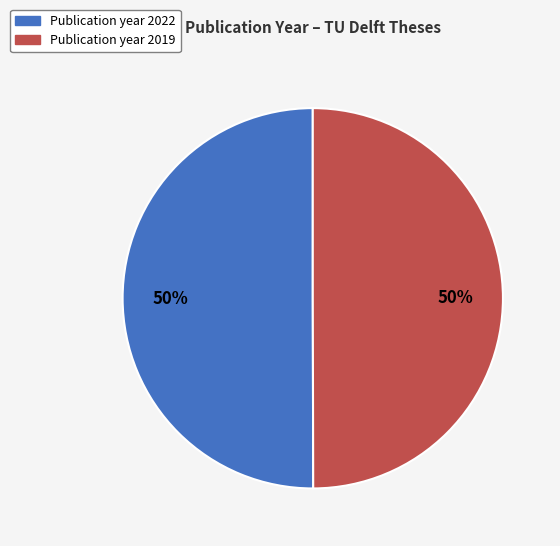

To the nearest percent, what is the average slice percentage?

50%